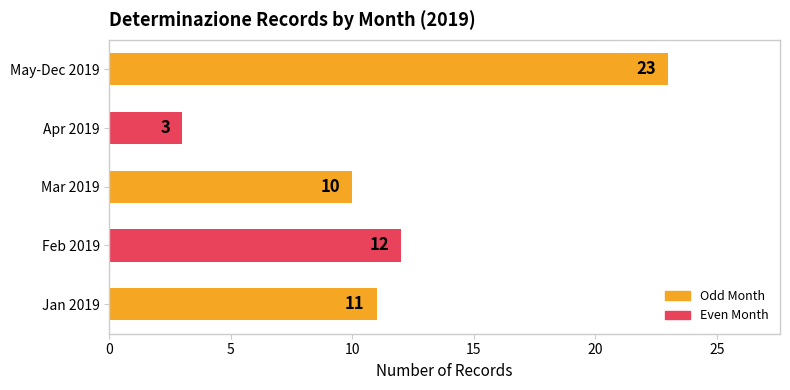

Where is the data nearest to the value 13?

Feb 2019